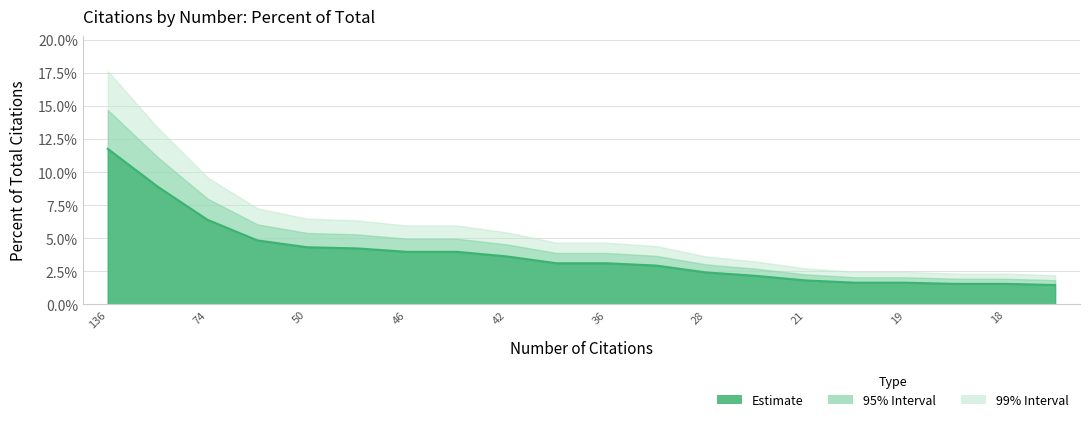

What is the sum of the values at 46 and 18?

0.1